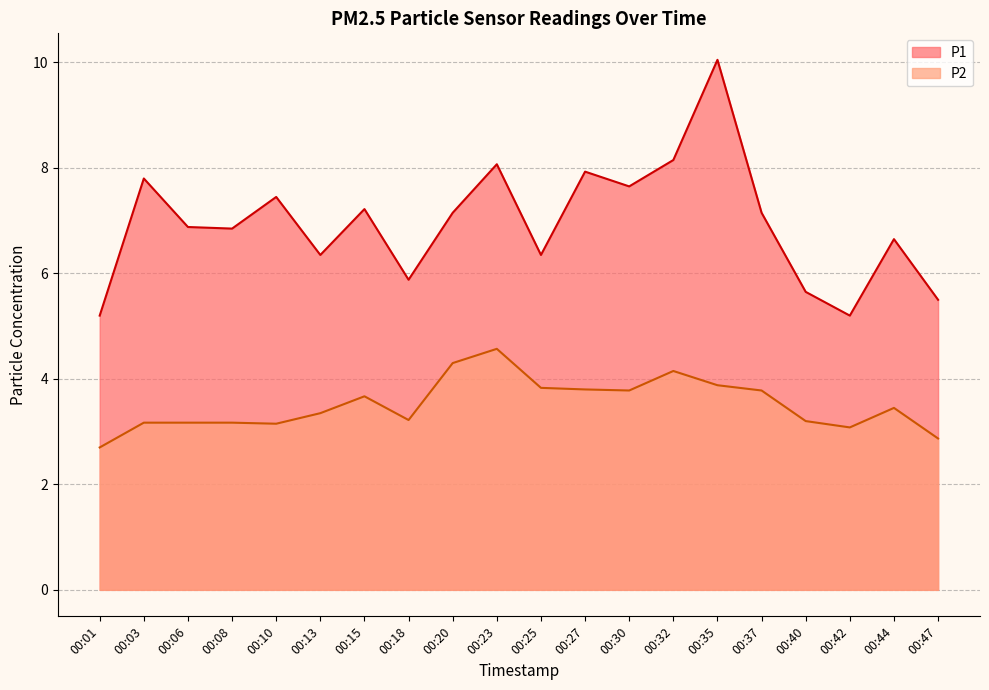

The value of P2 at 00:25 is 1.2. True or false?

False